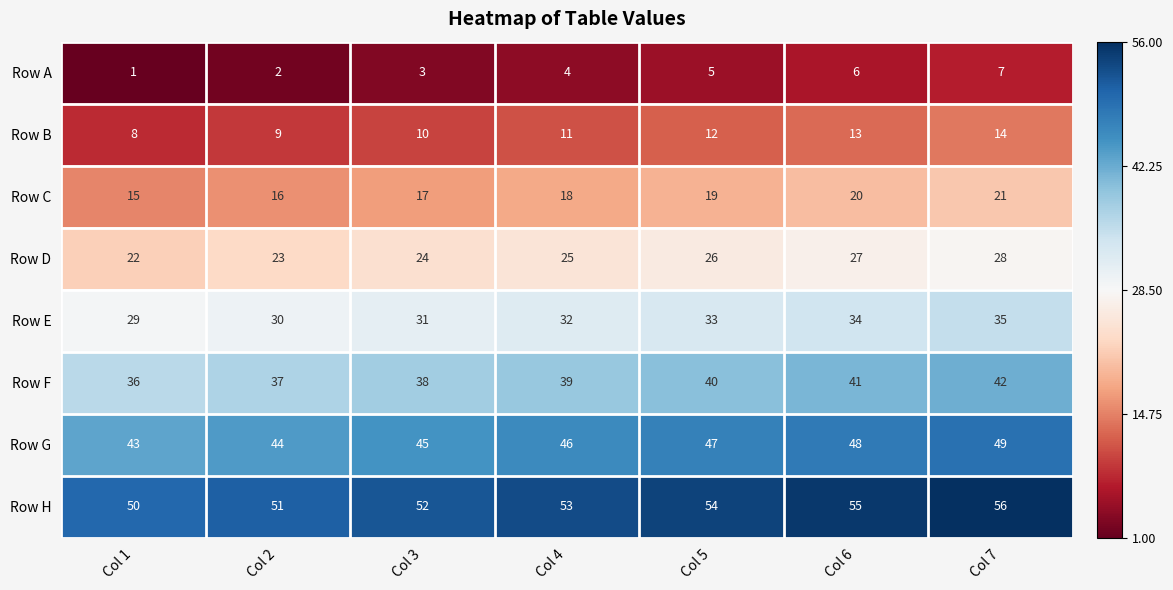

What is the spread (max minus min) of values at Col 1?

49